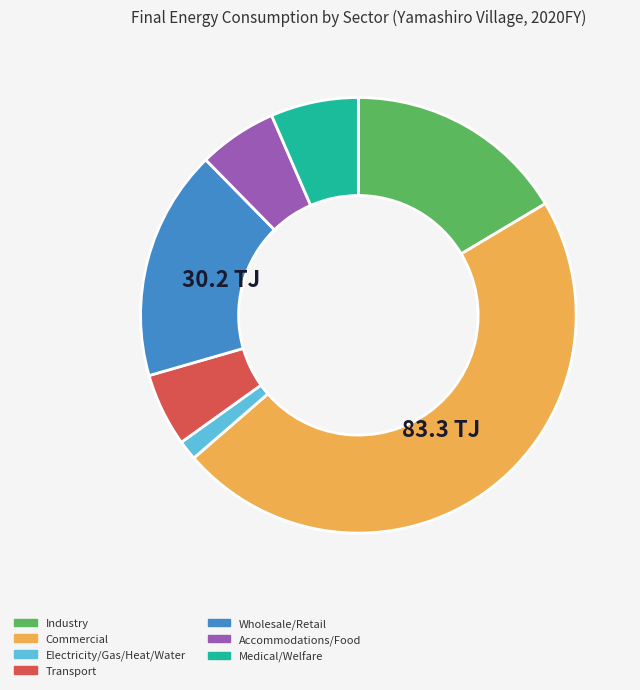

Which category has the biggest portion of the pie?

Commercial